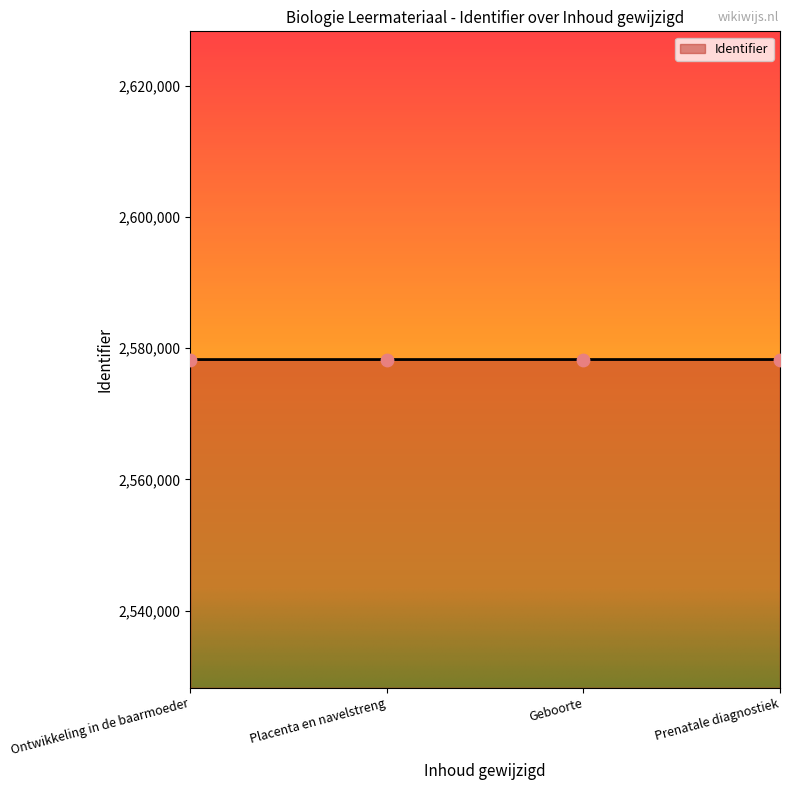

Approximately how many times larger is the value at Ontwikkeling in de baarmoeder compared to Placenta en navelstreng?

1.0